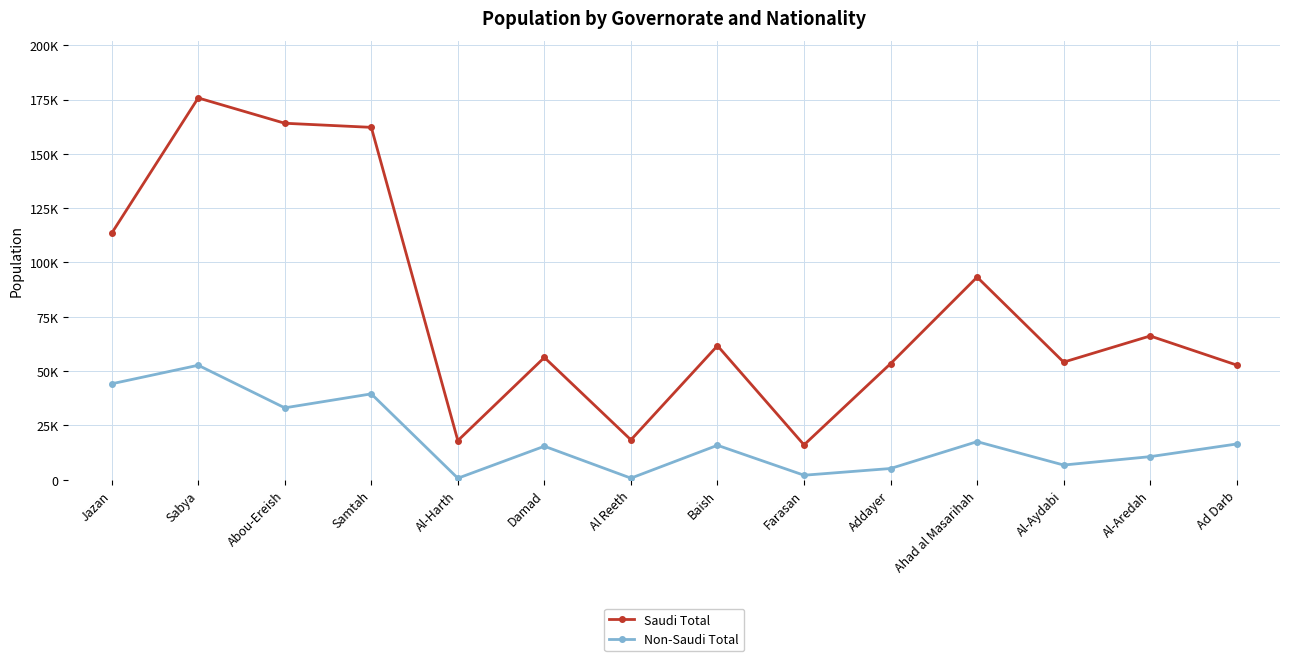

What is the label of the 8th point from the left?

Baish